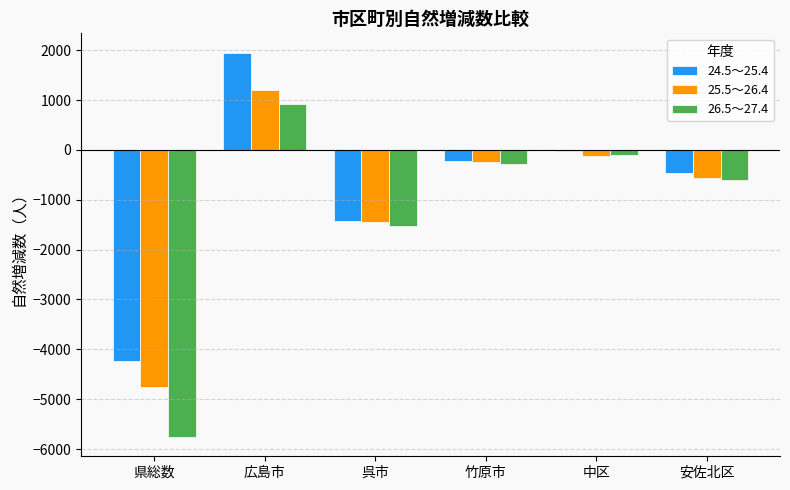

How many categories are shown in the chart?

6